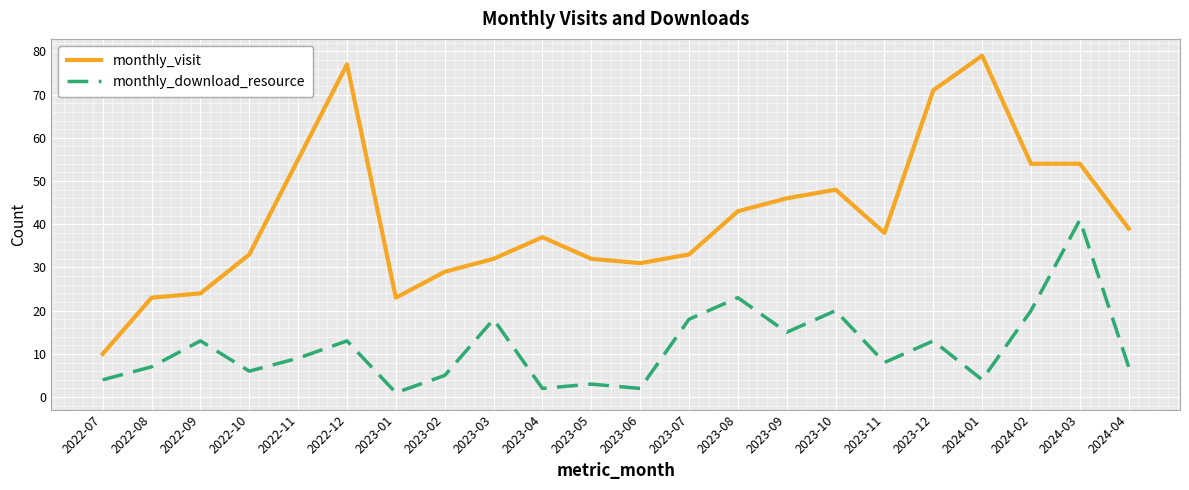

What is the approximate value of monthly_visit at 2023-01, to the nearest 10?

20